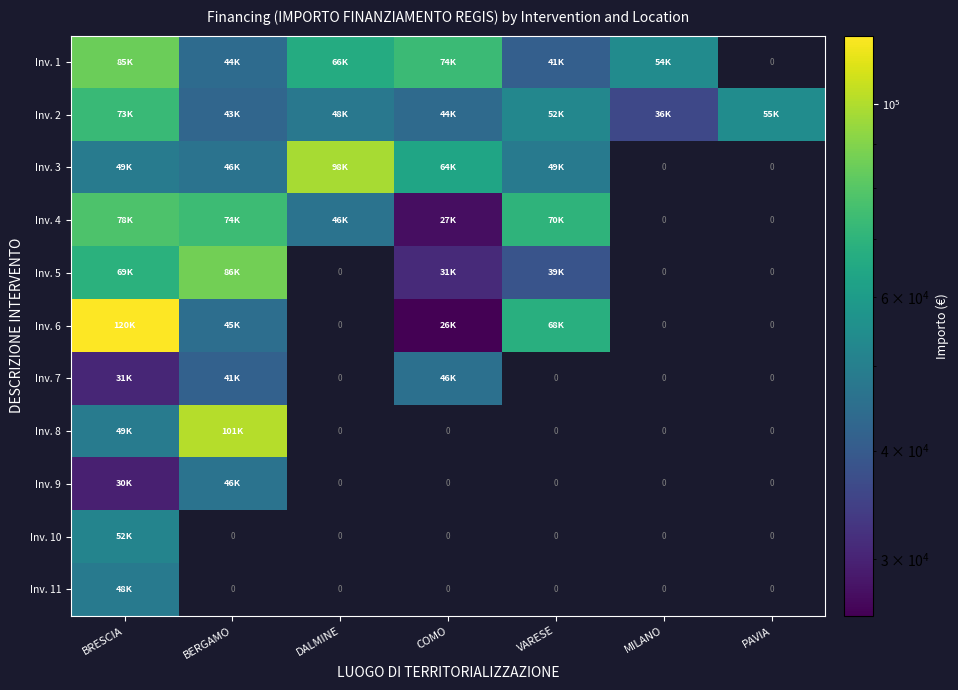

At which label does Inv. 3 reach its peak?

DALMINE